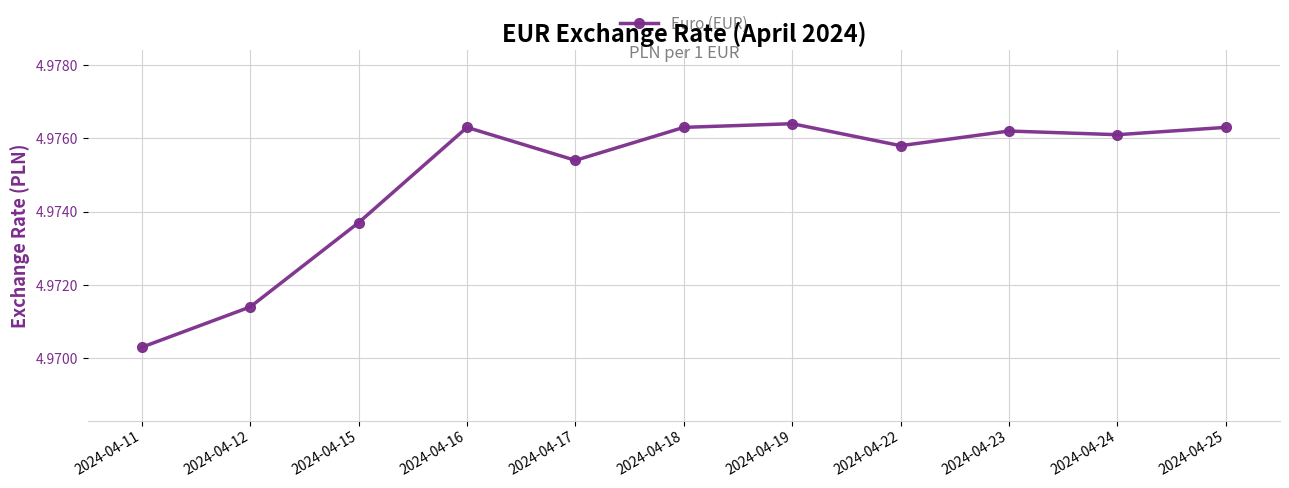

The chart shows a value of 7.8 at 2024-04-22. True or false?

False